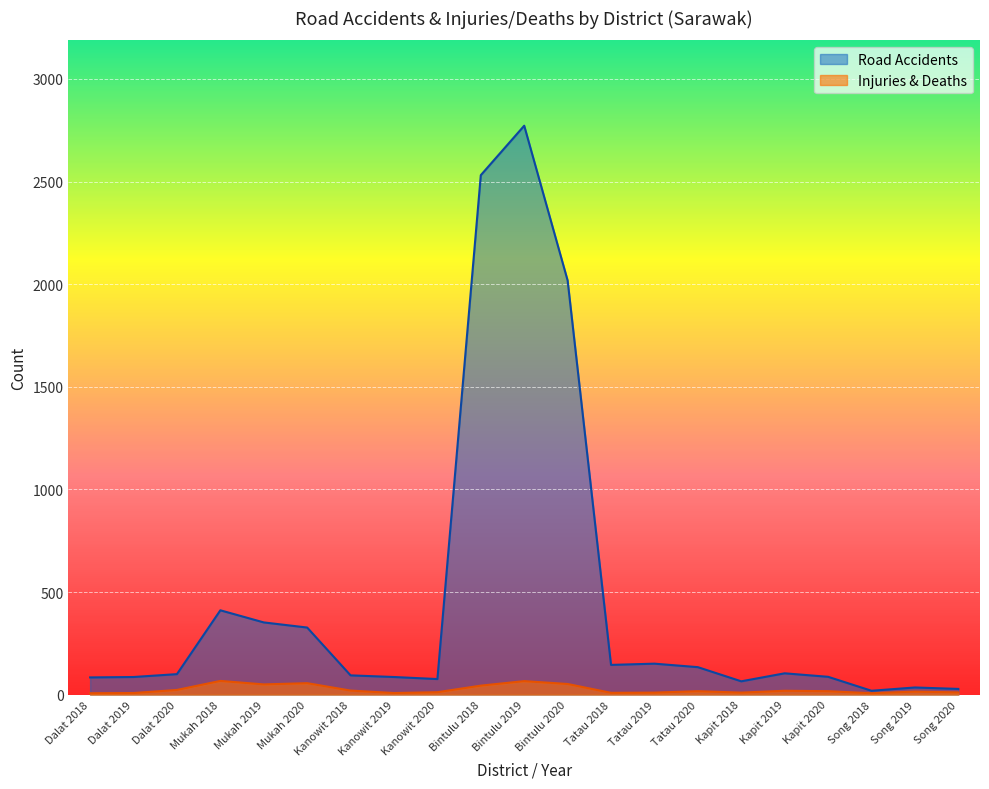

What is the difference between the highest and lowest values at Song 2019?

20